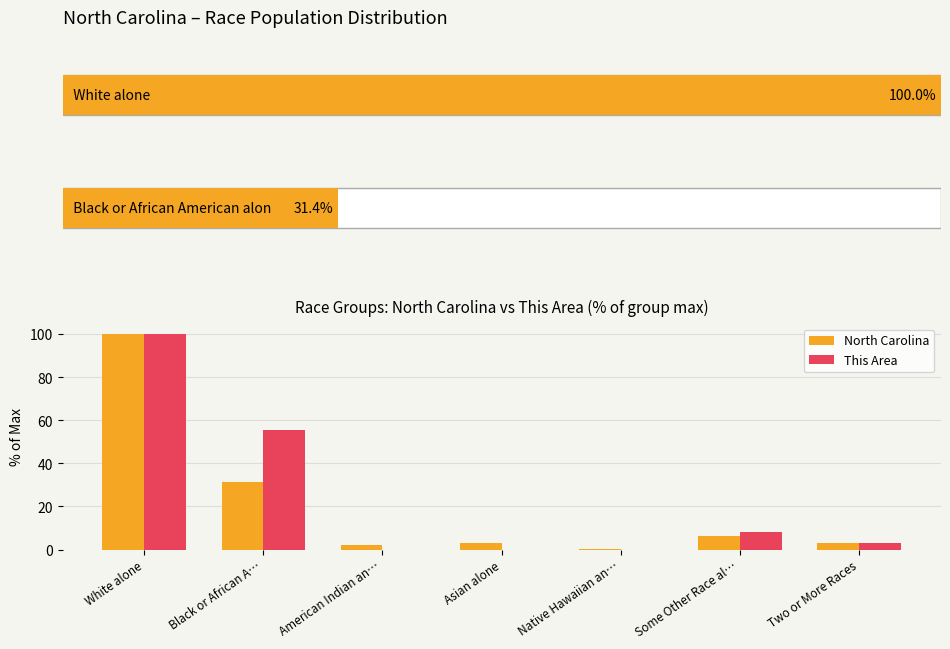

Count the number of data series in this chart.

2